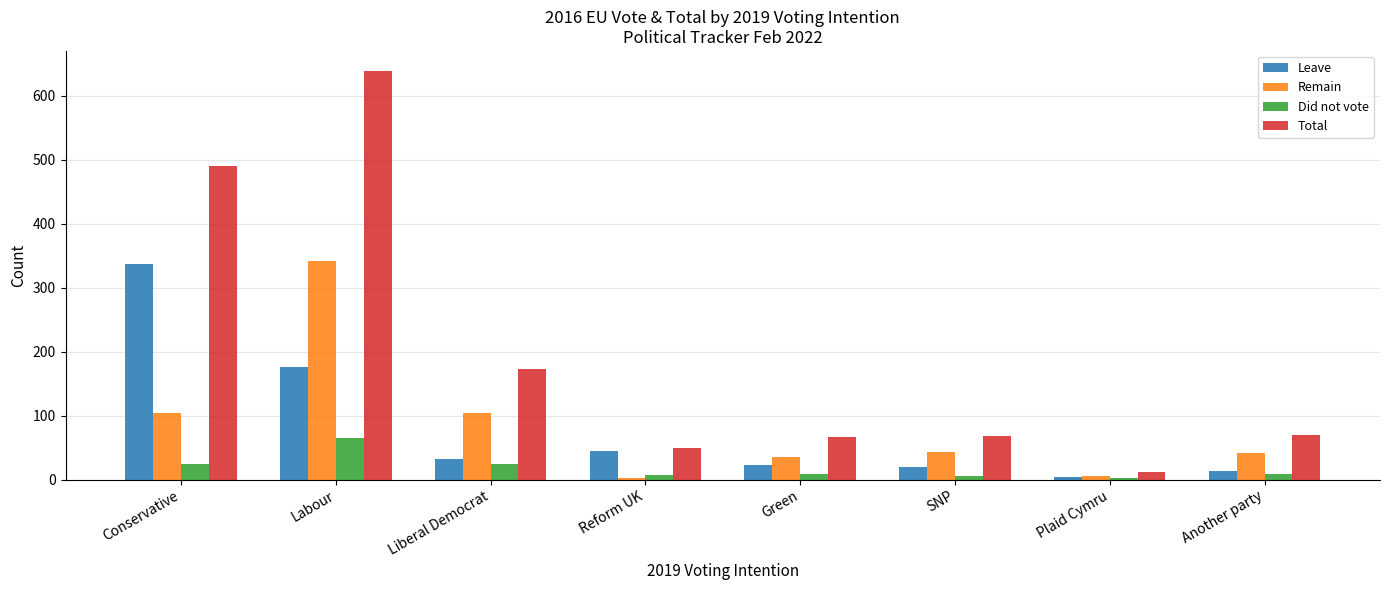

Is the value of Total at Liberal Democrat greater than the value of Leave at Reform UK?

Yes